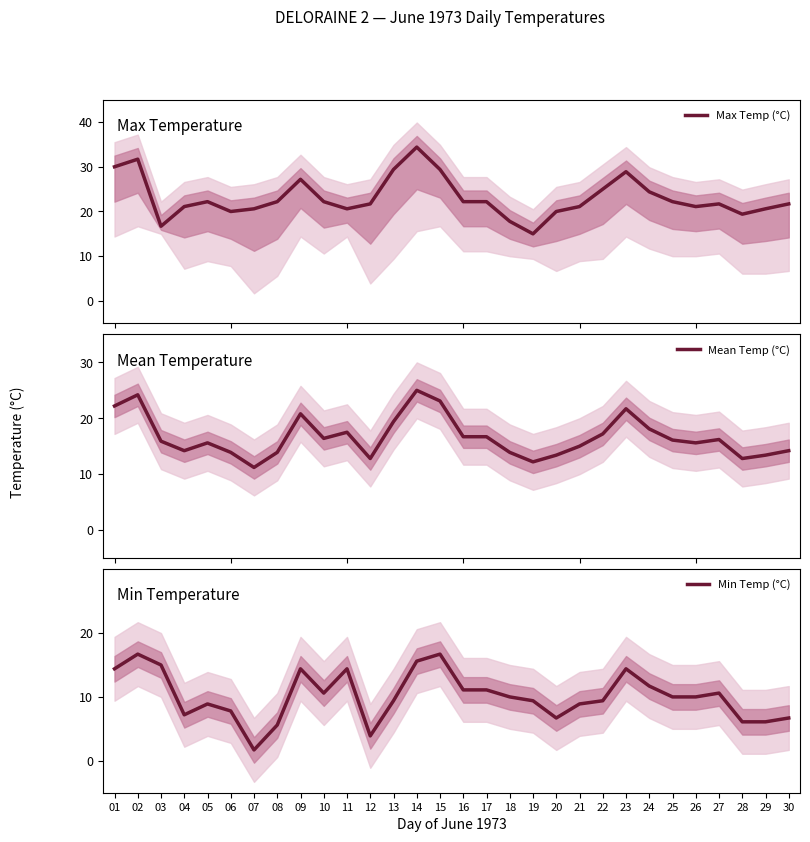

What is the lowest value of the Max Temp (°C) series?

15.0